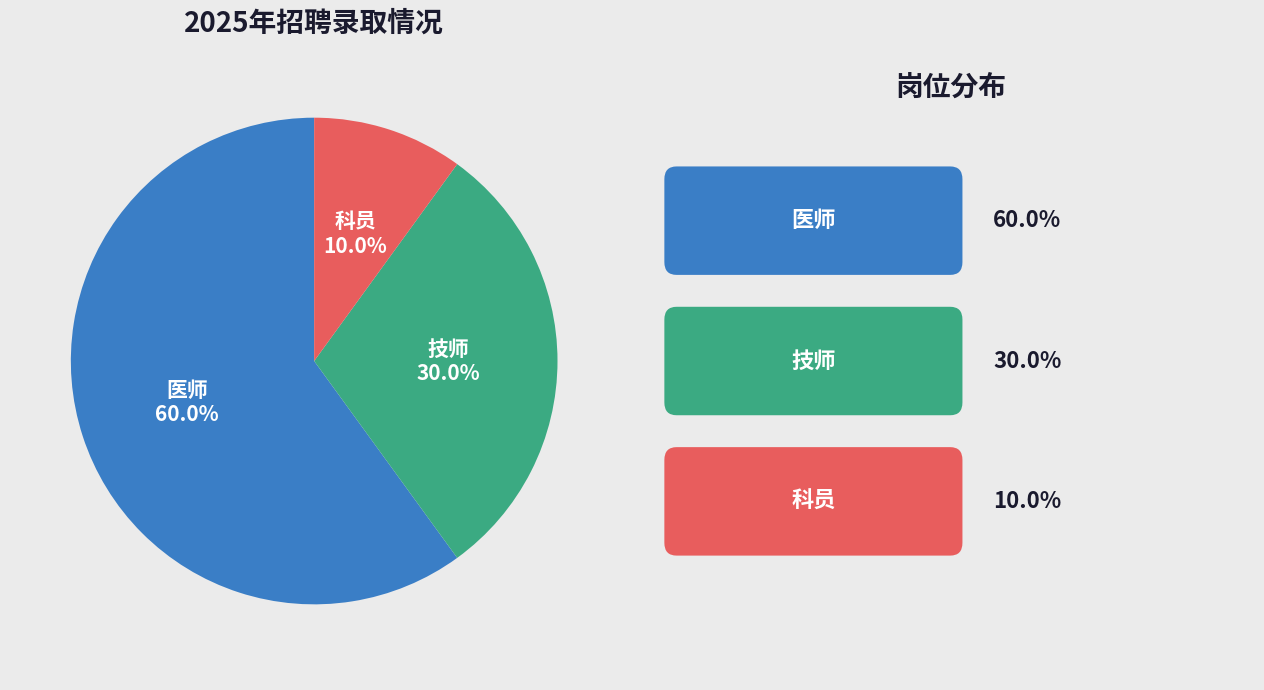

Is there a majority slice in this chart?

Yes